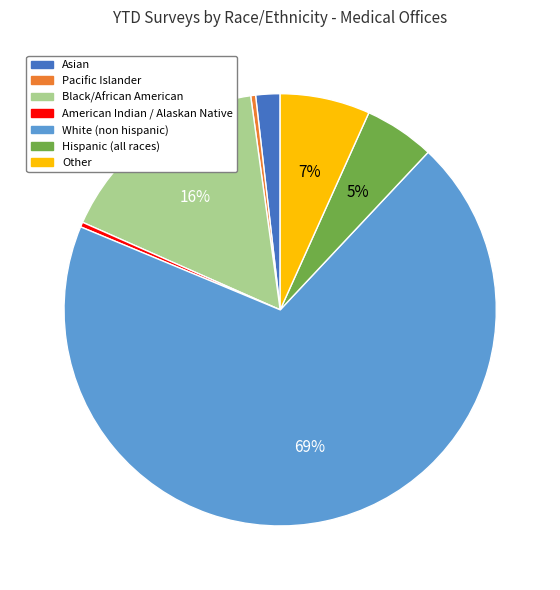

What percentage is the Black/African American slice, to the nearest percent?

16%